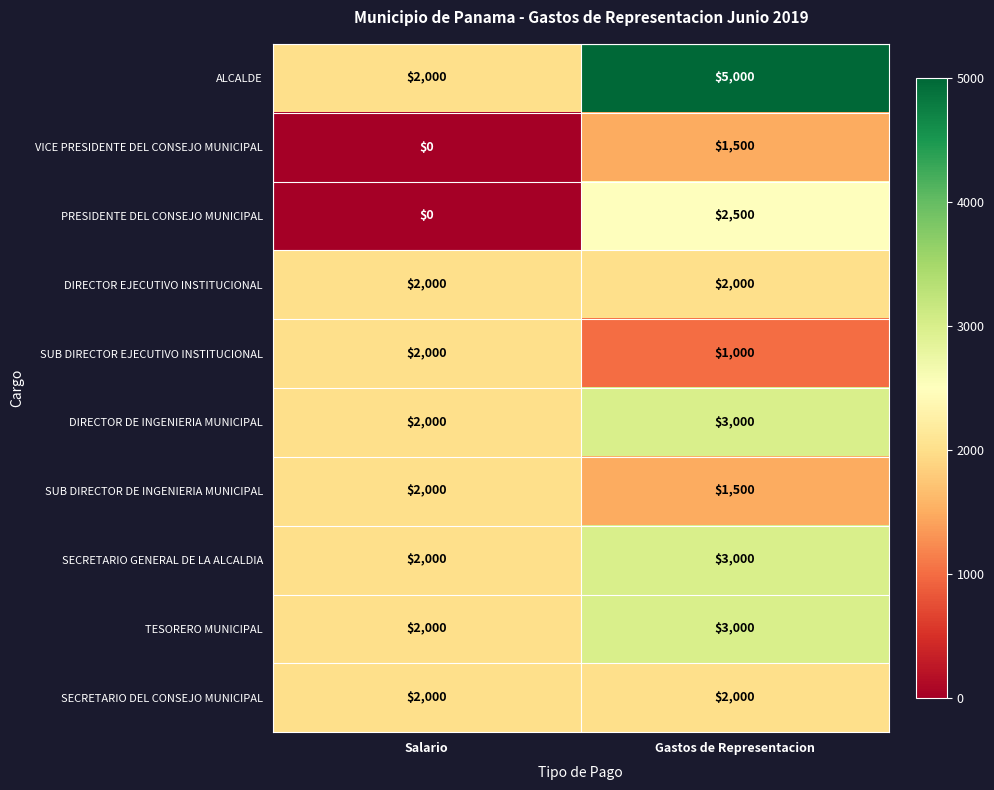

At which category is the sum across all series the highest?

Gastos de Representacion